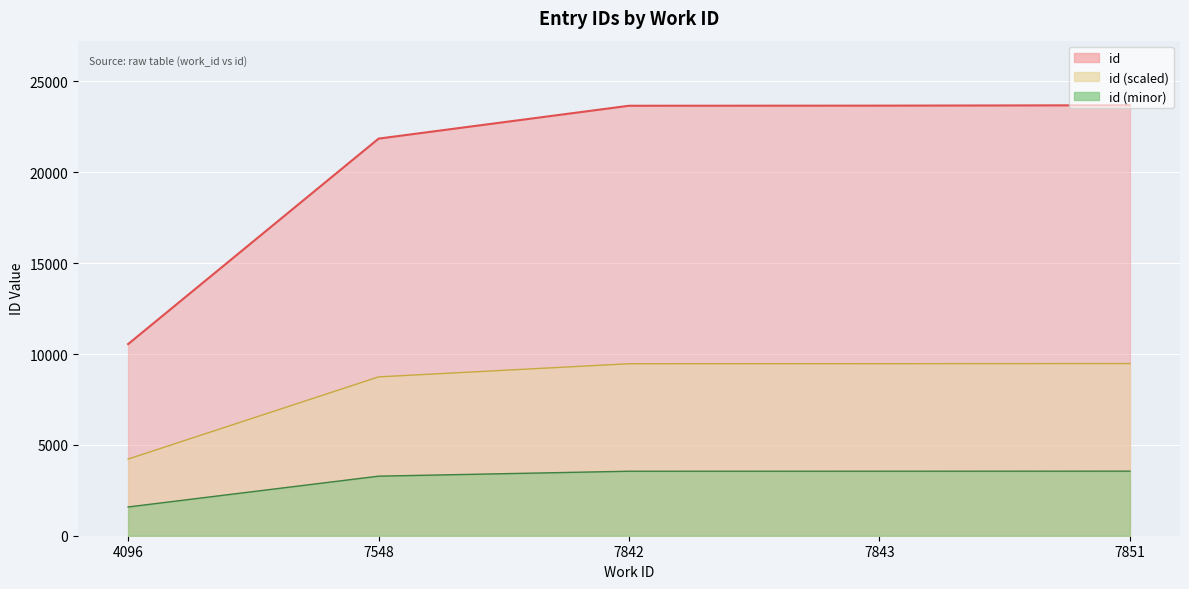

What is the difference between the values at 7851 and 4096?

13143